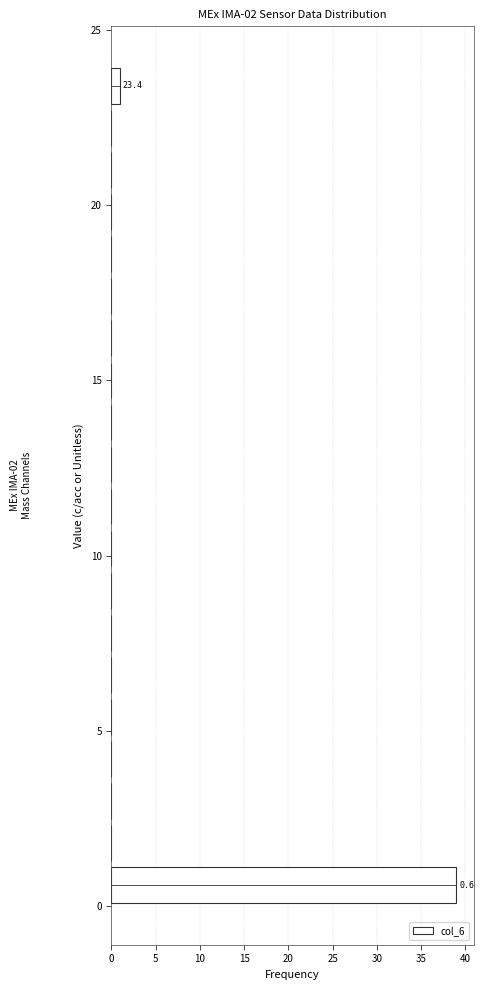

Read against the y-axis, roughly where is the centre of the longest bar?

0.5